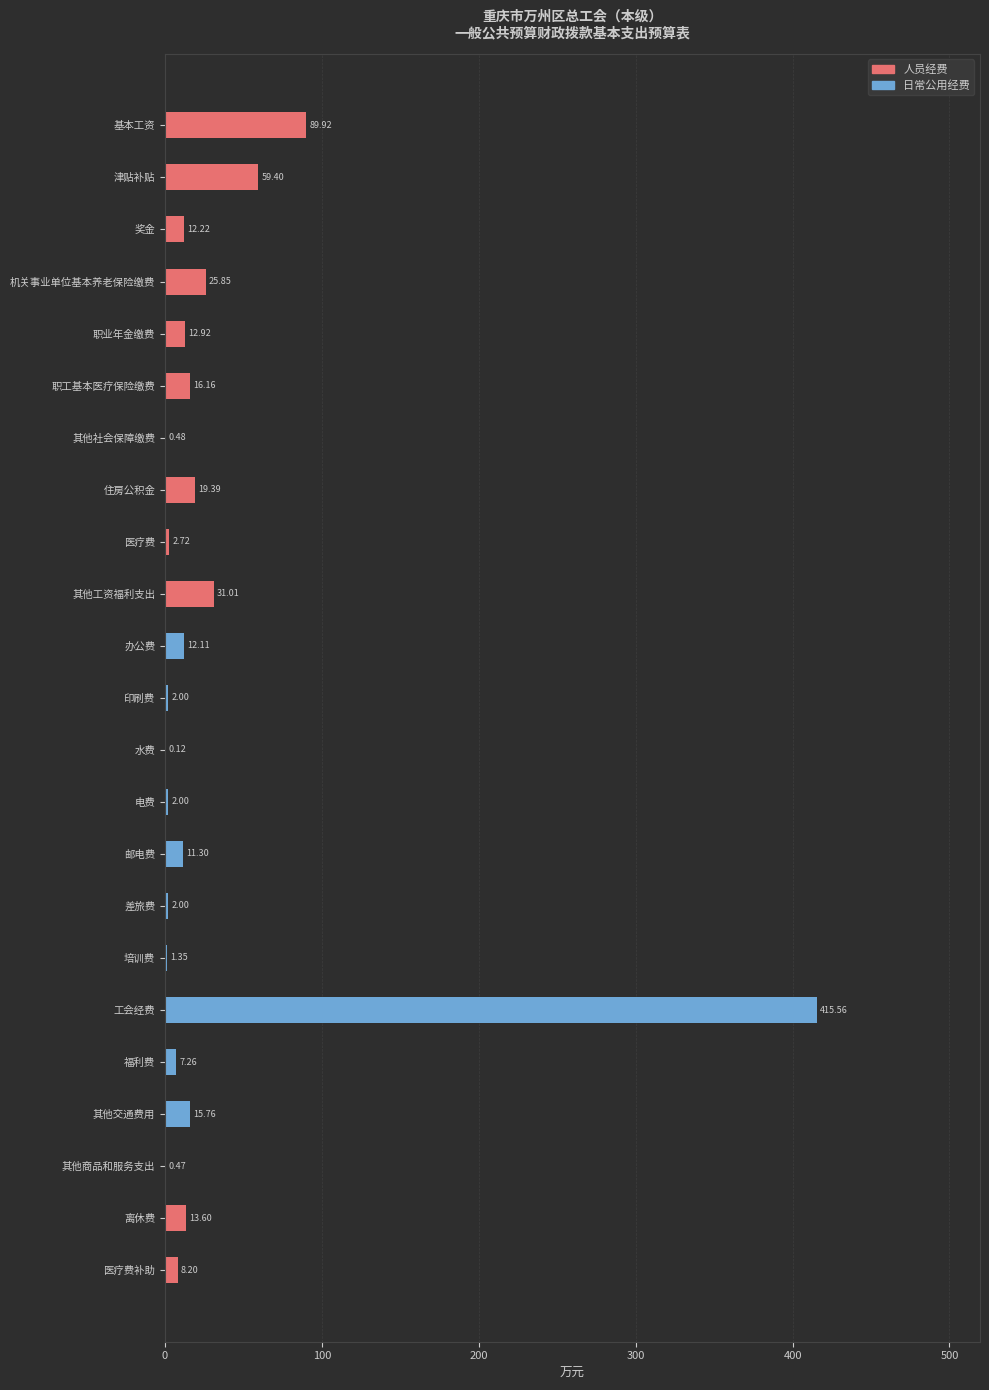

What is the total value across all series at 职工基本医疗保险缴费?

16.2